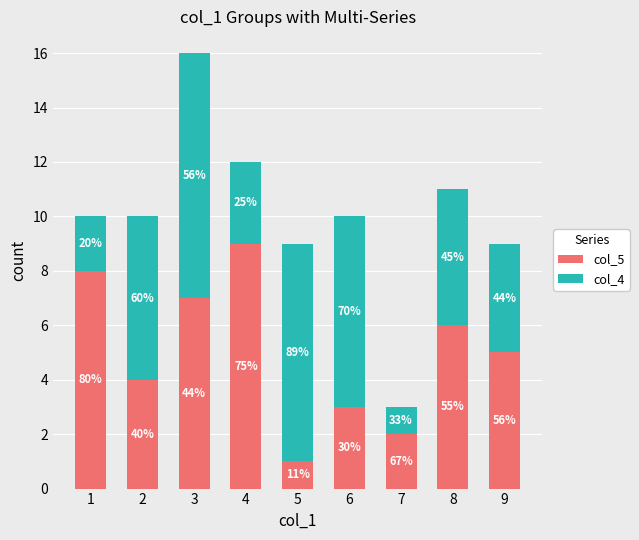

What is the highest value of the col_5 series?

9